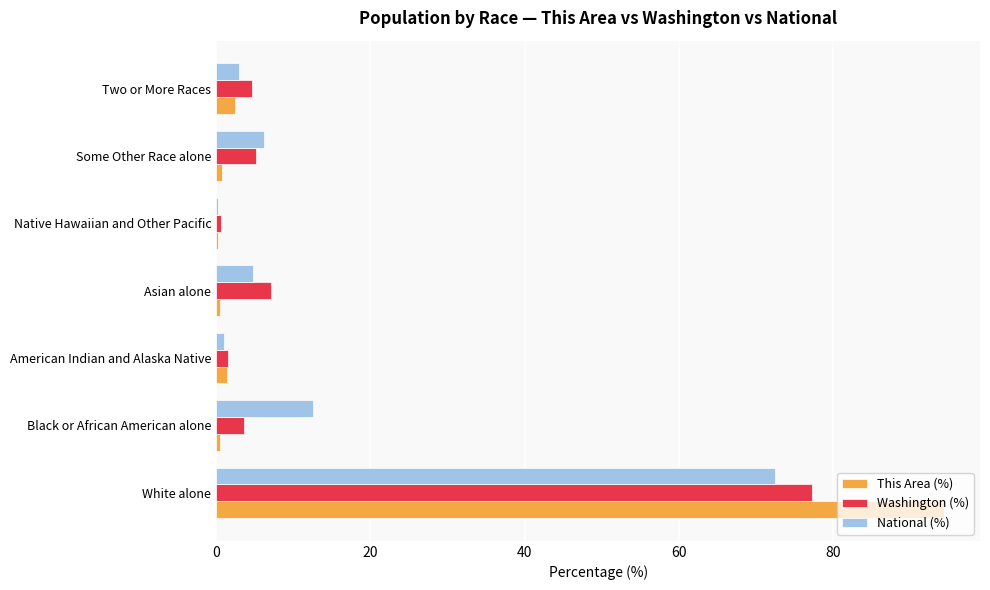

What is the approximate value of This Area (%) at White alone?

94.3